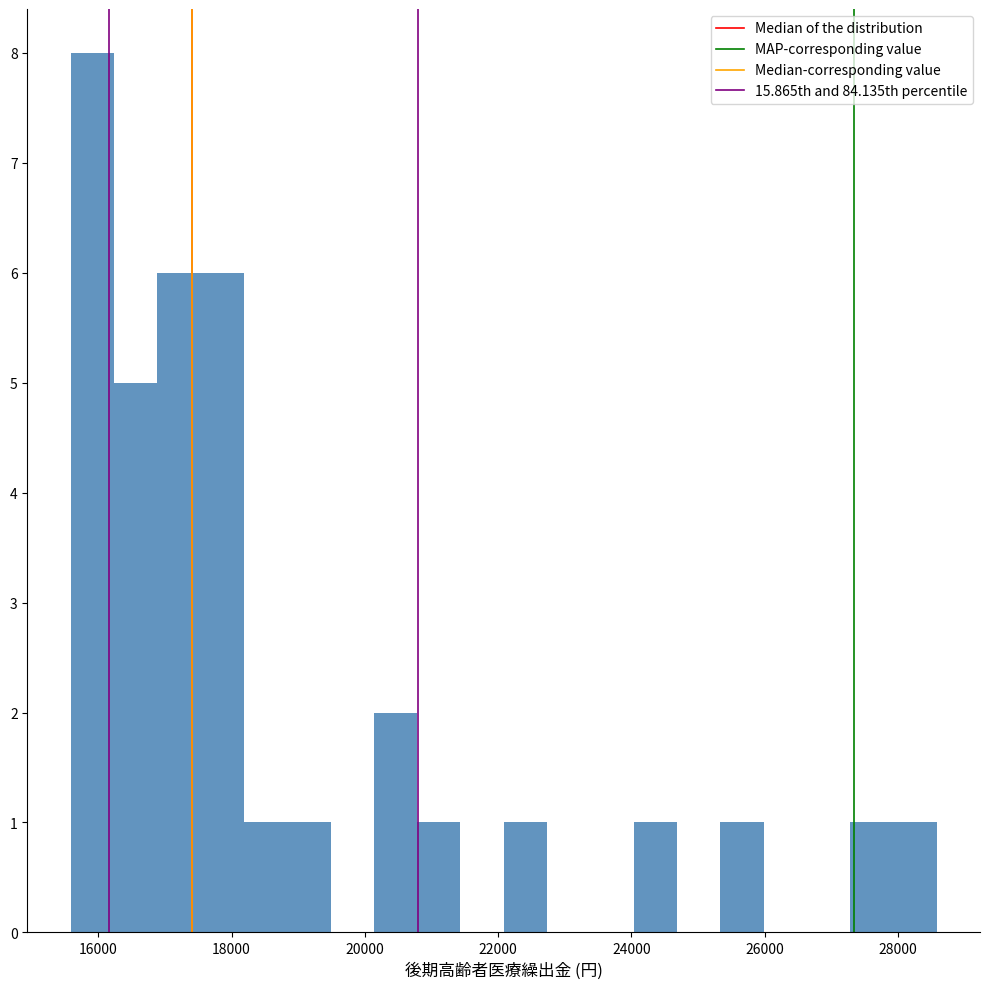

Around what value on the x-axis is the tallest bar? Give the approximate position of its centre, as read against the axis.

16000